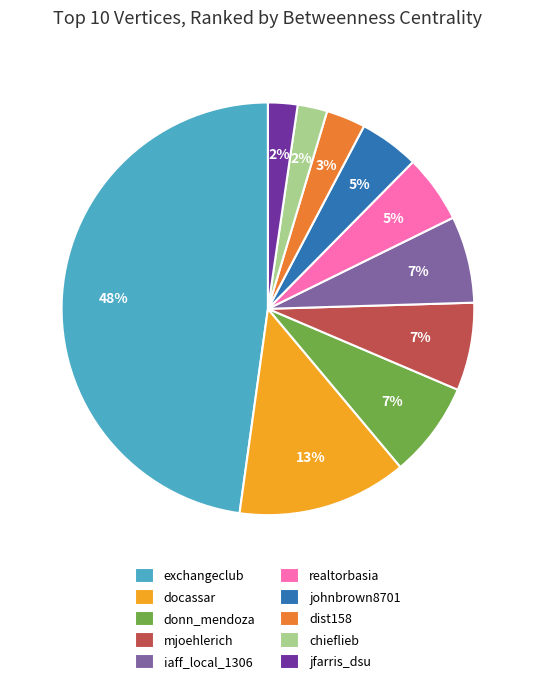

To the nearest percent, what is the average slice percentage?

10%